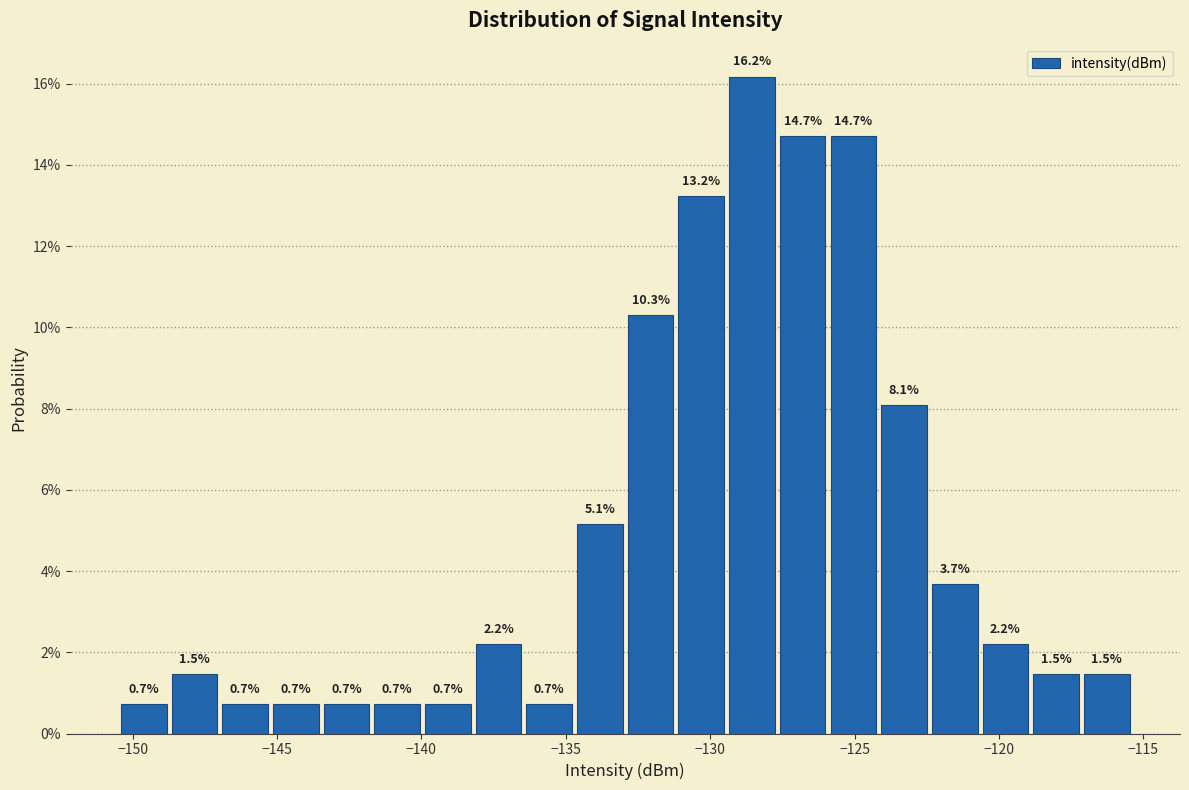

Around what value on the x-axis is the tallest bar? Give the approximate position of its centre, as read against the axis.

-128.5